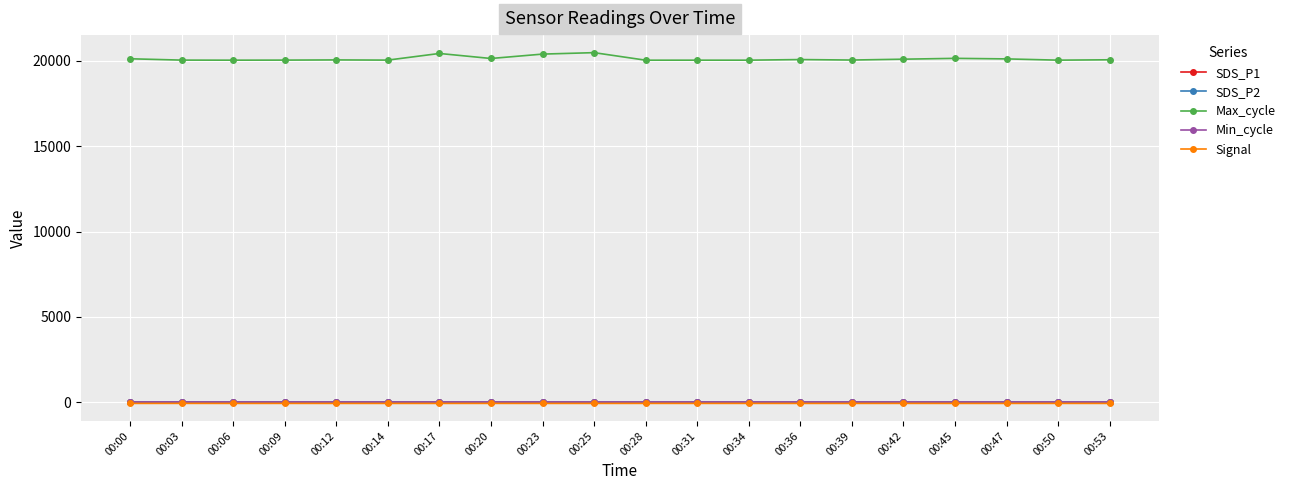

What are all the series names shown in the legend?

SDS_P1, SDS_P2, Max_cycle, Min_cycle, Signal